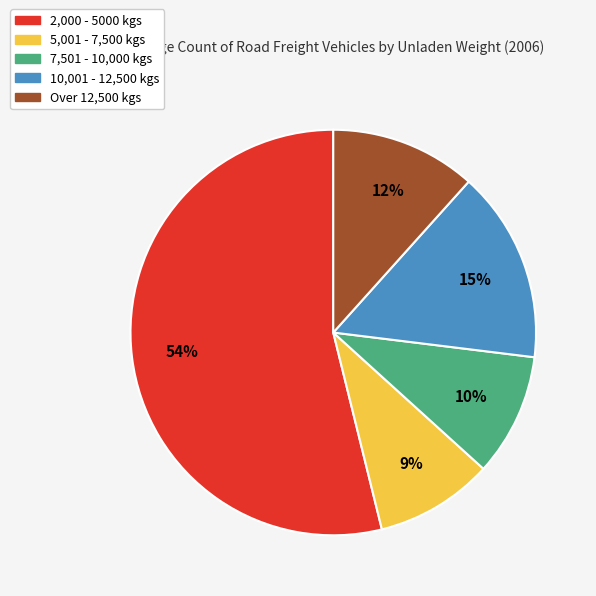

Which category has the biggest portion of the pie?

2,000 - 5000 kgs